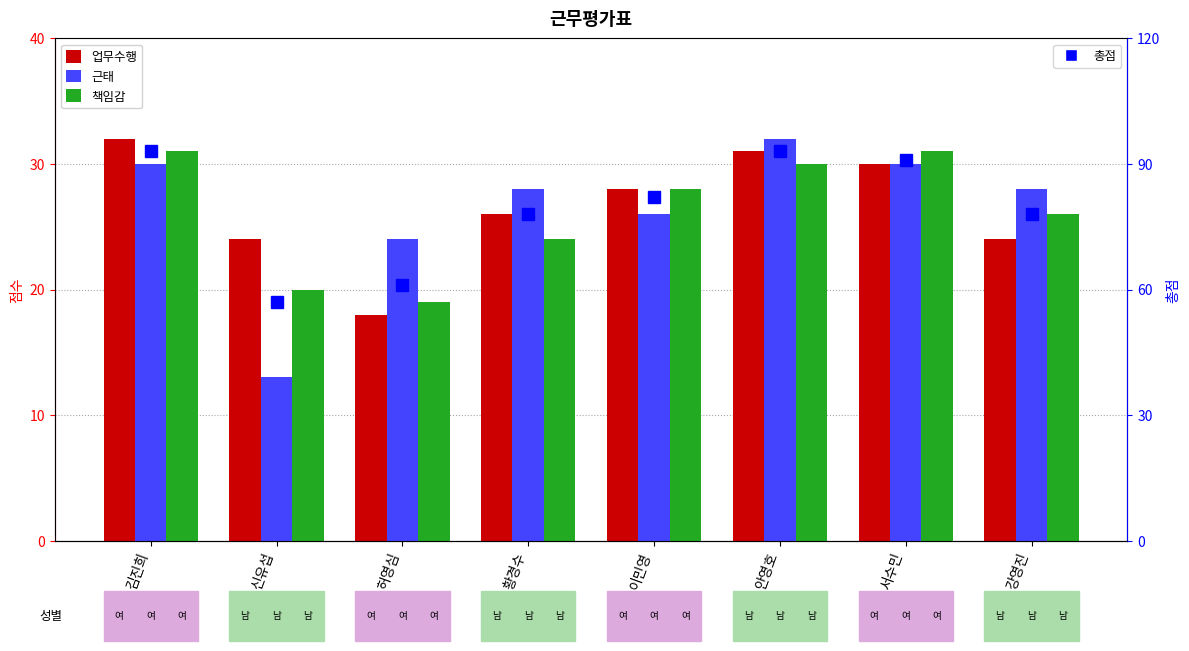

At which category does the chart reach its minimum across all series?

신유섭